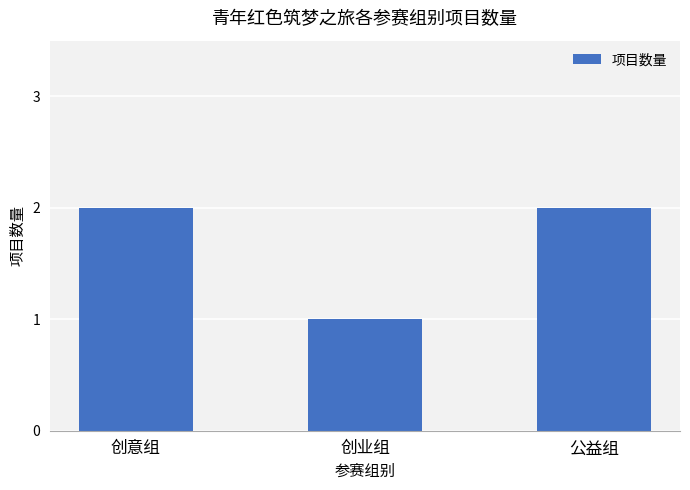

Is it true that the value at 创业组 is 1?

True